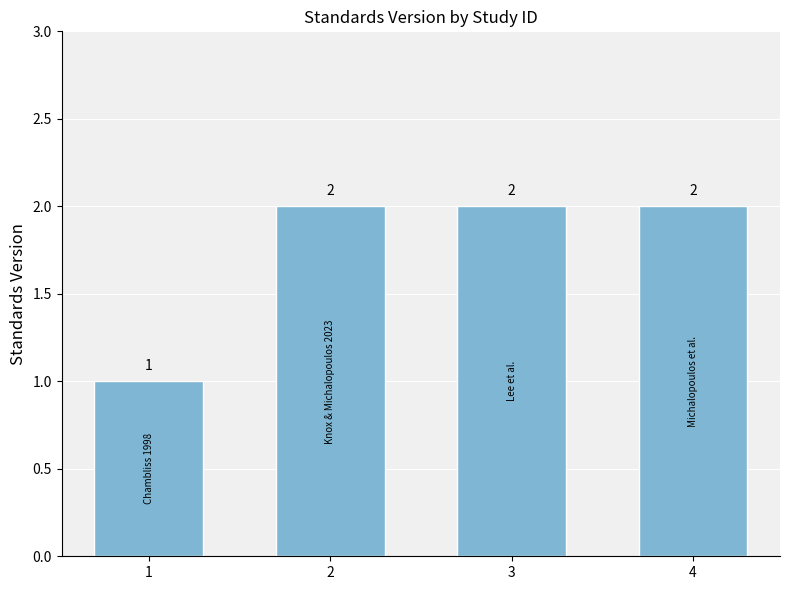

At which label is the value closest to 1?

1